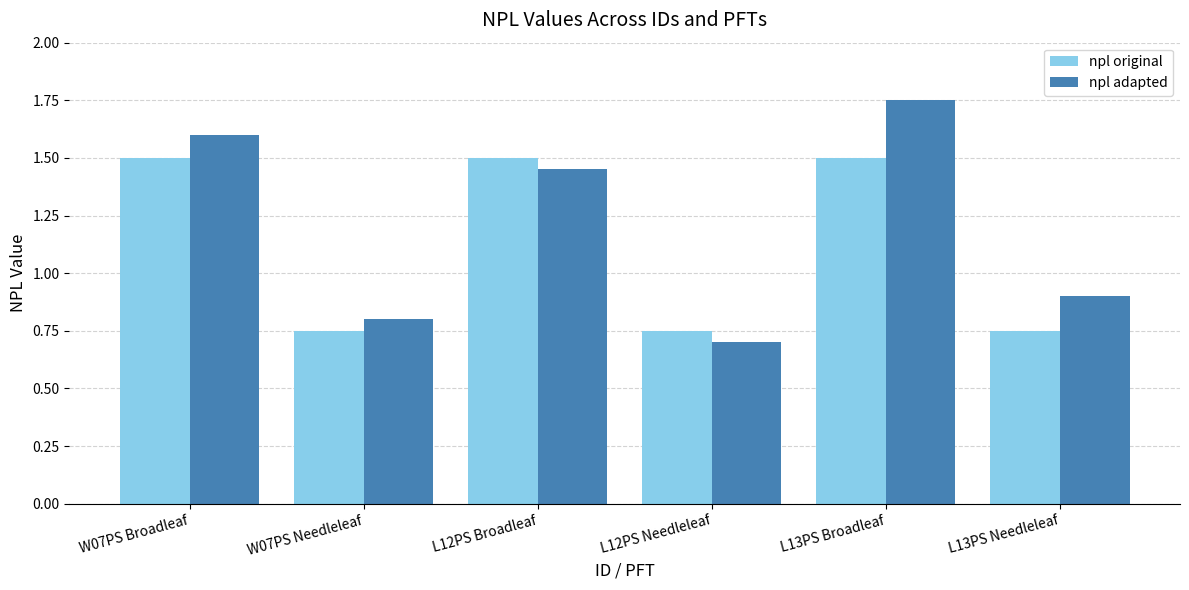

What is the sum of the npl adapted values at L13PS Broadleaf and L12PS Needleleaf?

2.5